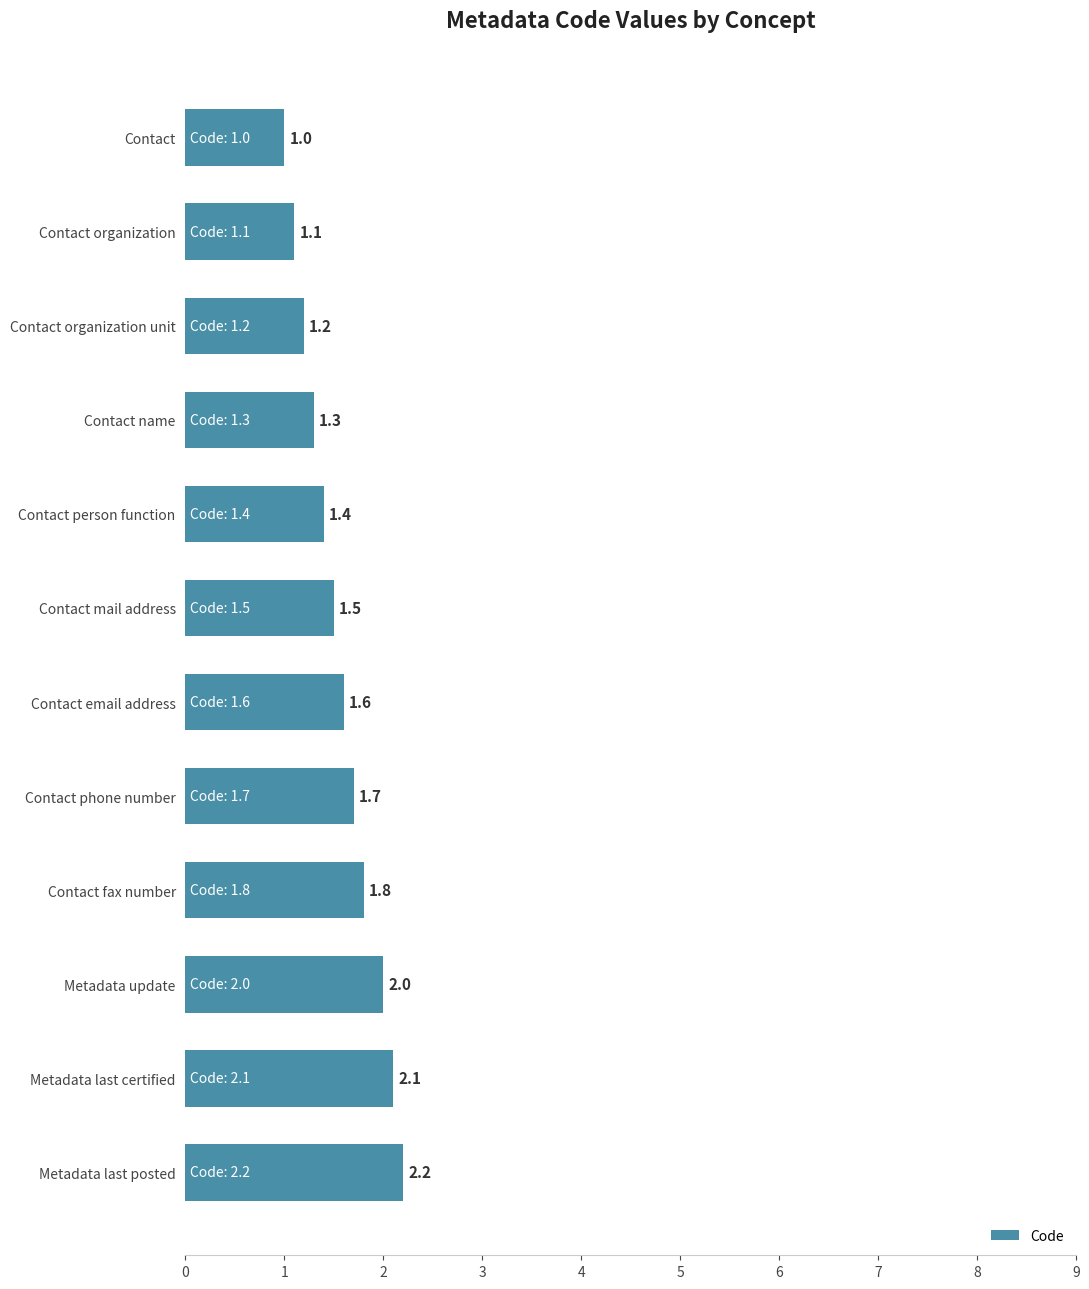

List the labels in order of value, smallest first.

Contact, Contact organization, Contact organization unit, Contact name, Contact person function, Contact mail address, Contact email address, Contact phone number, Contact fax number, Metadata update, Metadata last certified, Metadata last posted